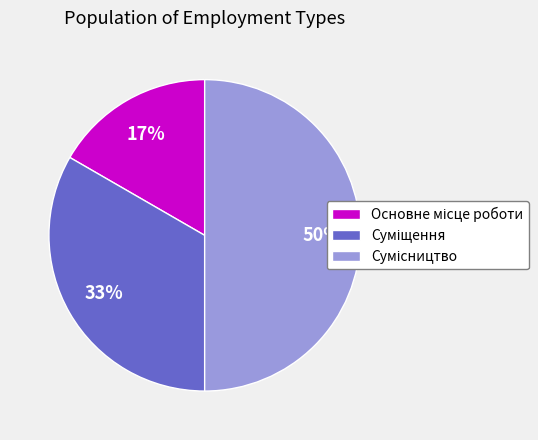

To the nearest percent, what is the difference between the largest and smallest slice percentages?

33%